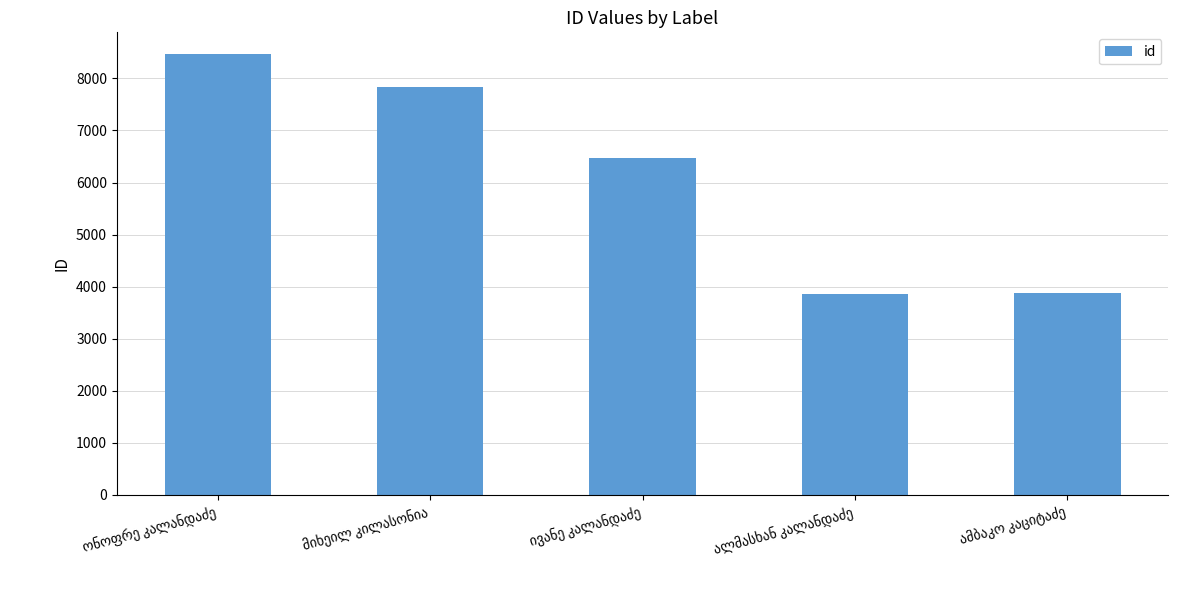

What is the difference between the maximum and minimum values?

4596